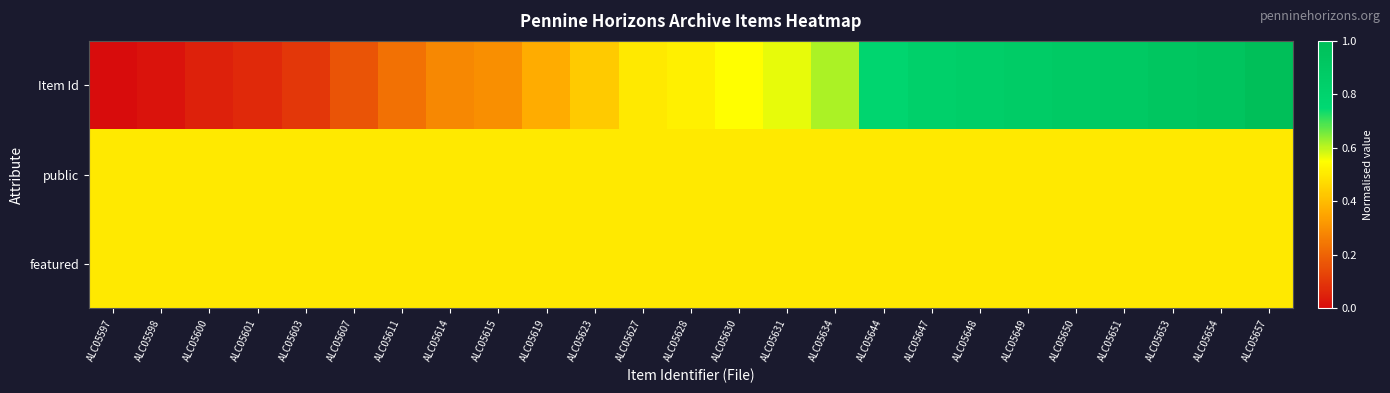

At which category is the sum across all series the highest?

ALC05657